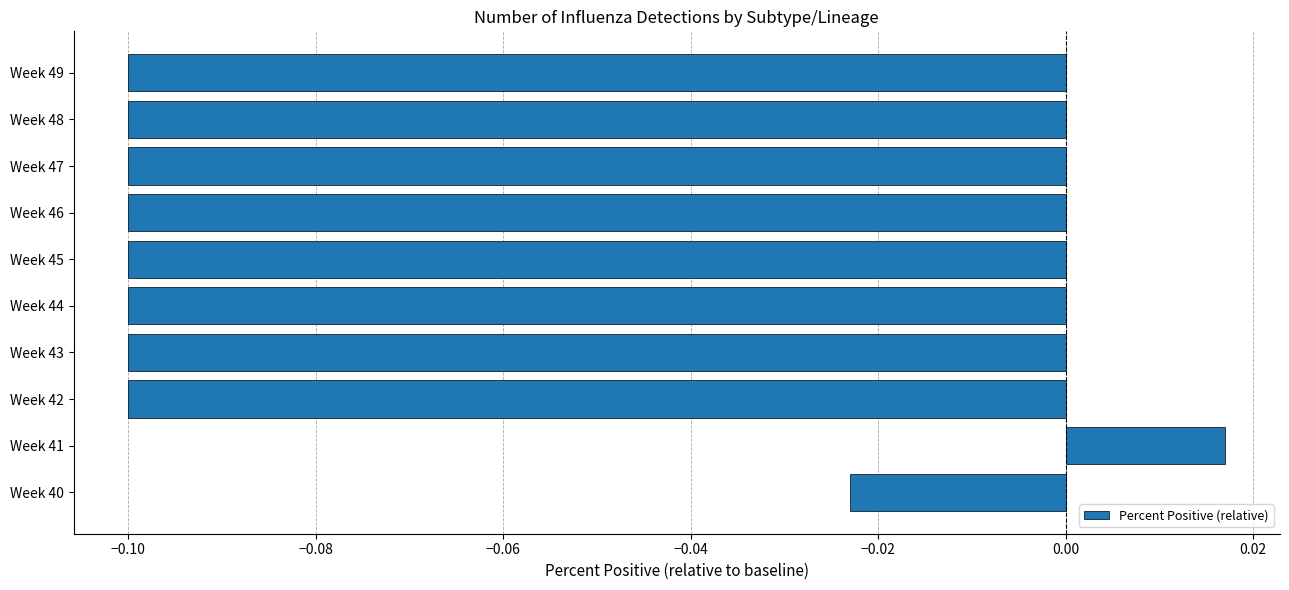

How many positive values are there?

1